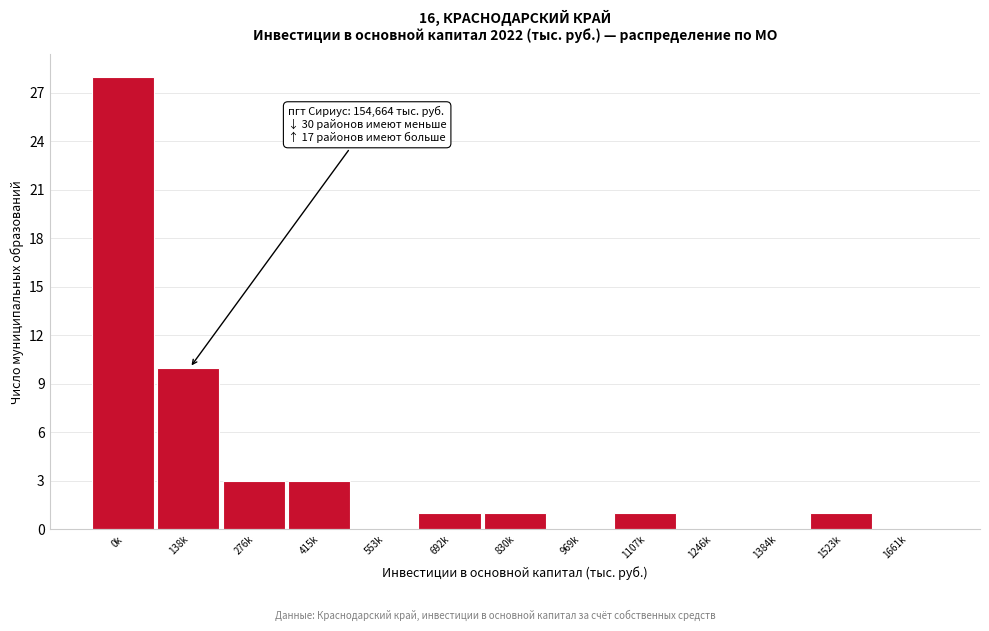

Reading left to right, what are all the values shown in this chart?

0k=28	138k=10	276k=3	415k=3	553k=0	692k=1	830k=1	969k=0	1107k=1	1246k=0	1384k=0	1523k=1	1661k=0